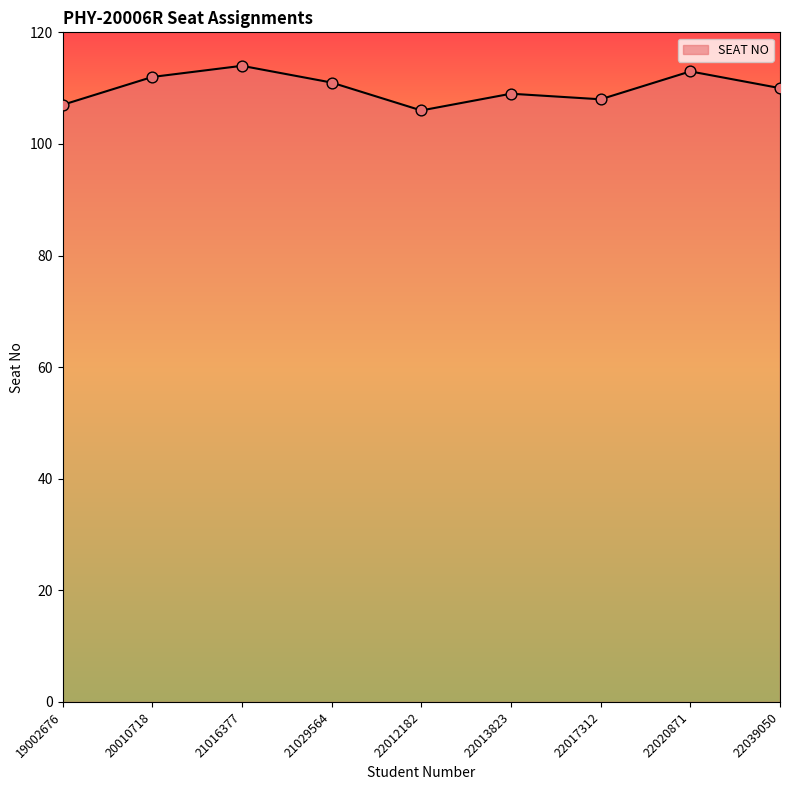

Between 19002676 and 21016377, which is larger?

21016377